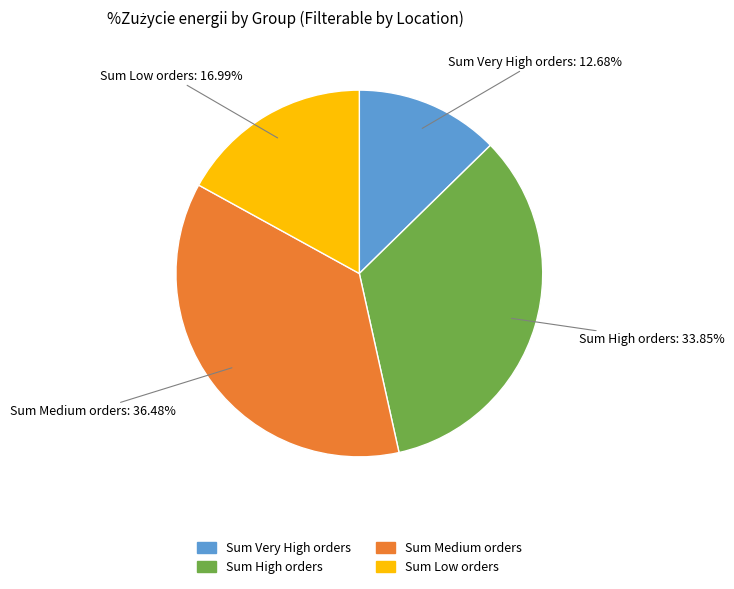

Is there a majority slice in this chart?

No